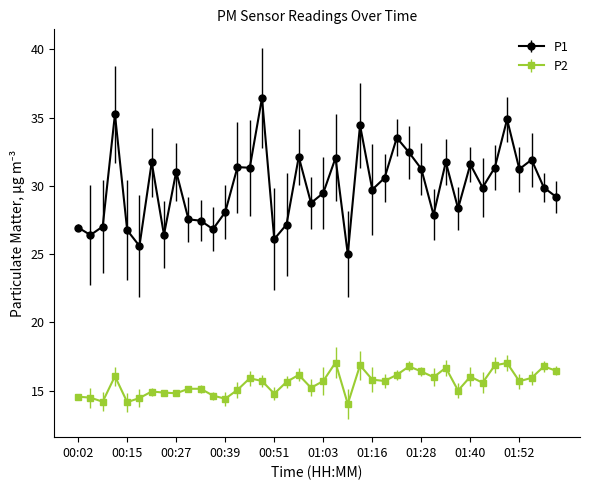

Rank the series by their maximum value, from lowest to highest.

P2, P1